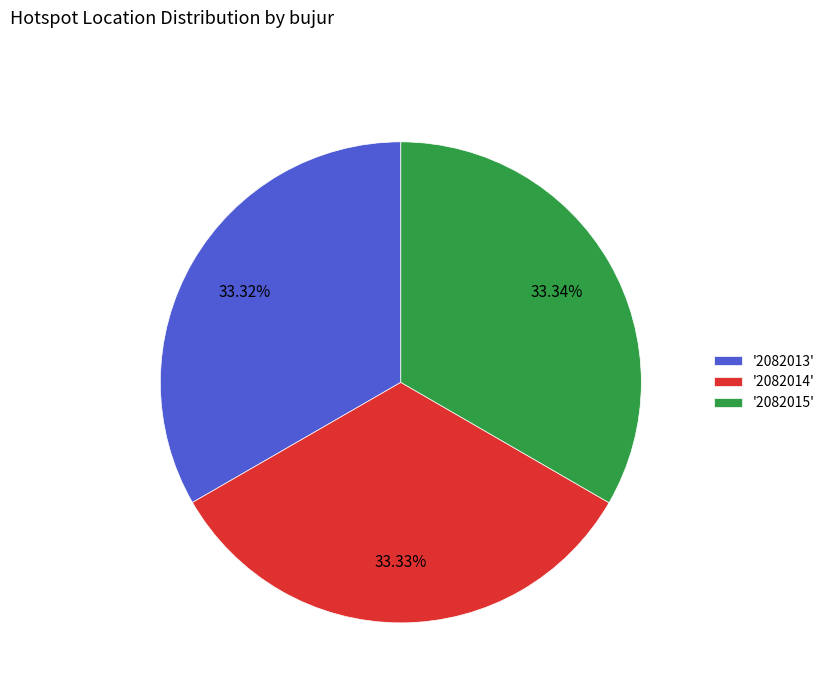

Does any single category account for the majority?

No